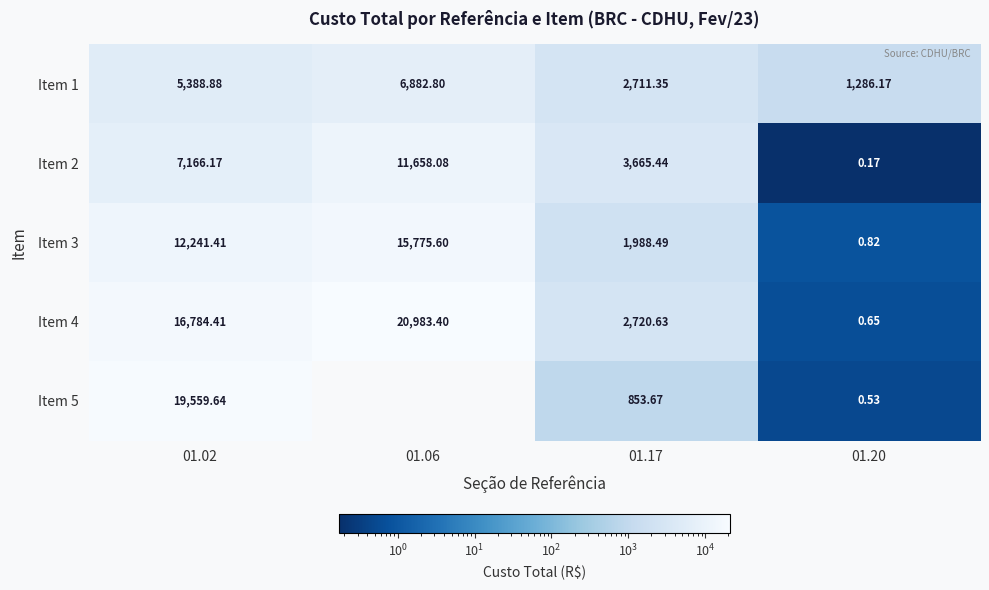

Is the value of Item 5 at 01.17 greater than the value of Item 1 at 01.06?

No